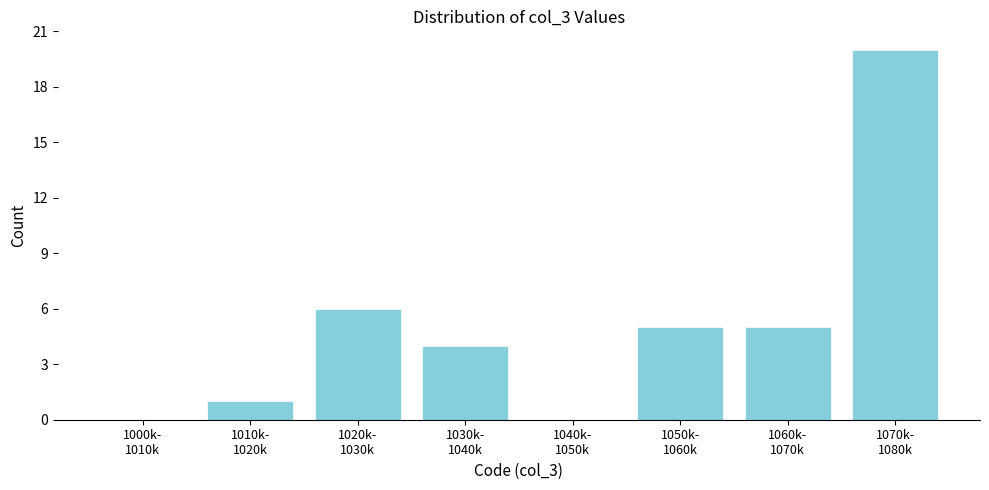

What is the maximum value shown in the chart?

20